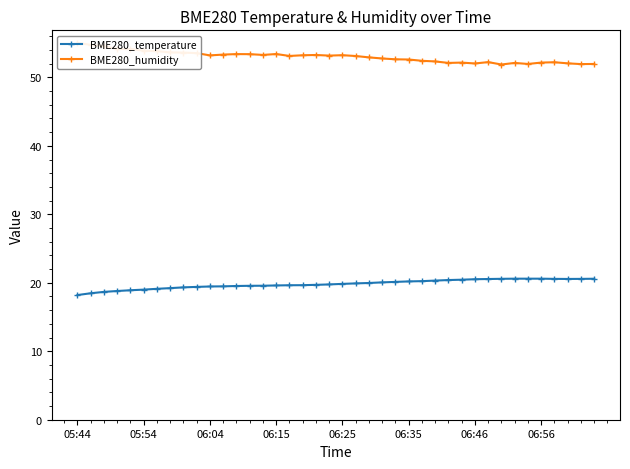

Is it true that BME280_humidity equals 52.1 at 33?

True